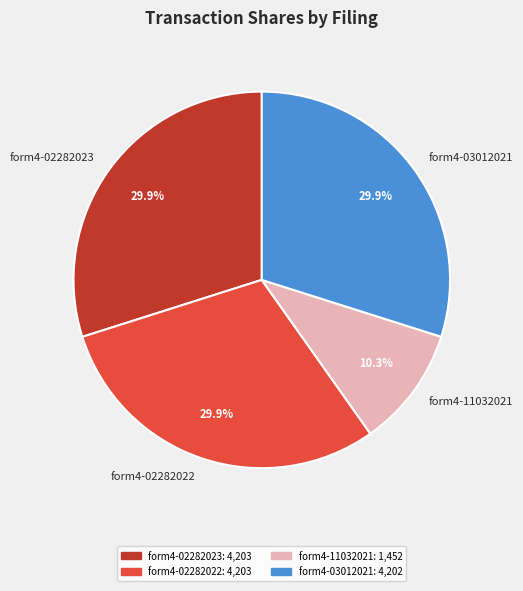

Combined, what portion of the pie is form4-03012021 and form4-02282022?

59.8%